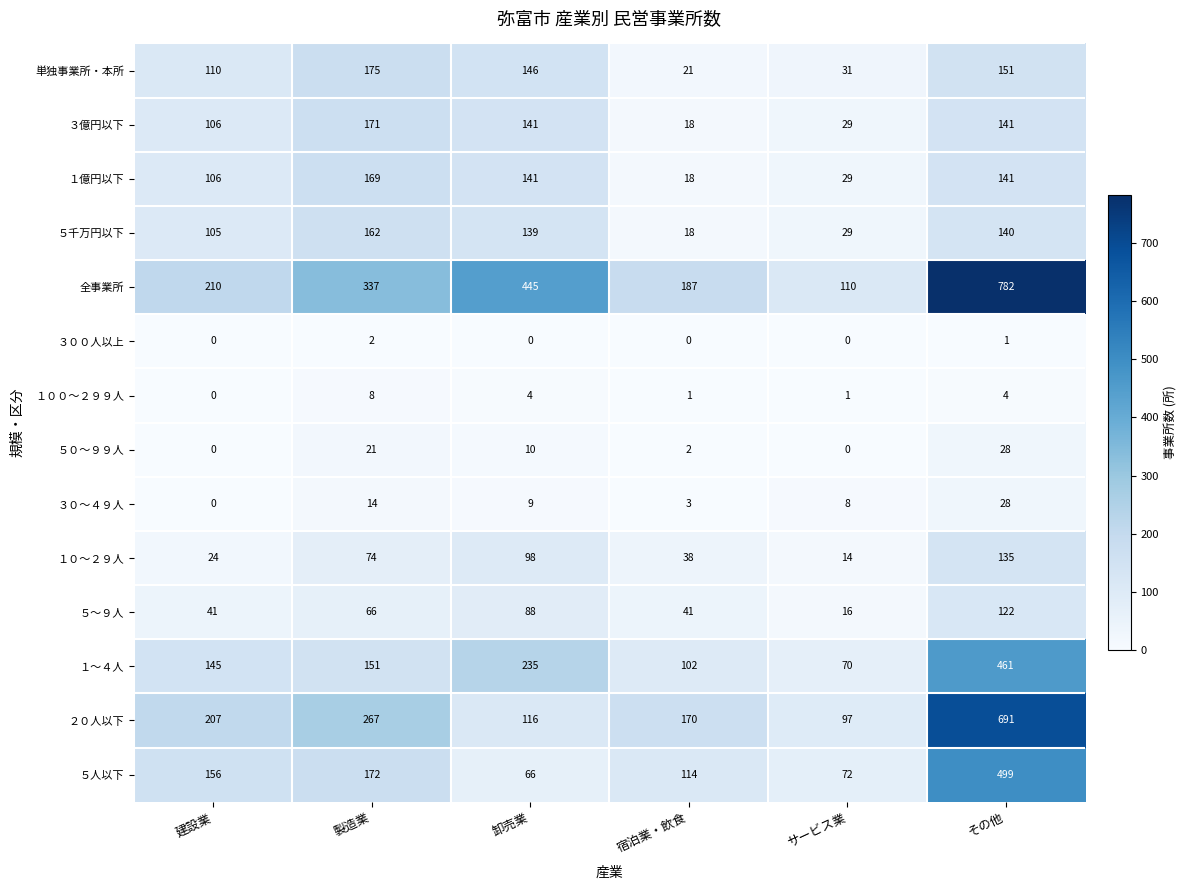

The value of １～４人 at 宿泊業・飲食 is 147. True or false?

False